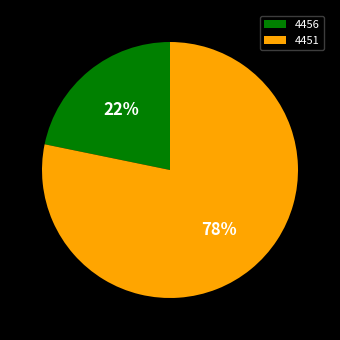

The 4451 slice represents 78% of the pie. True or false?

True